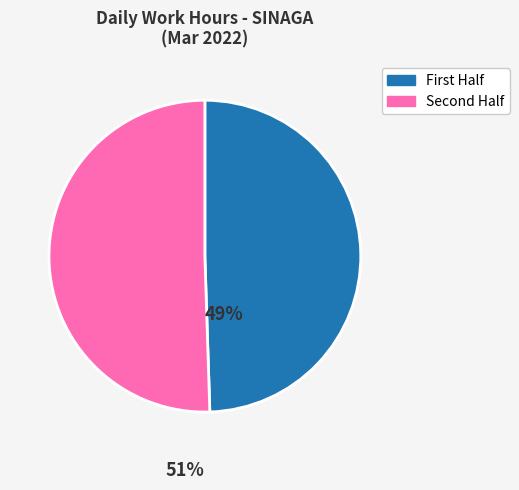

Which category has the smallest portion of the pie?

First Half